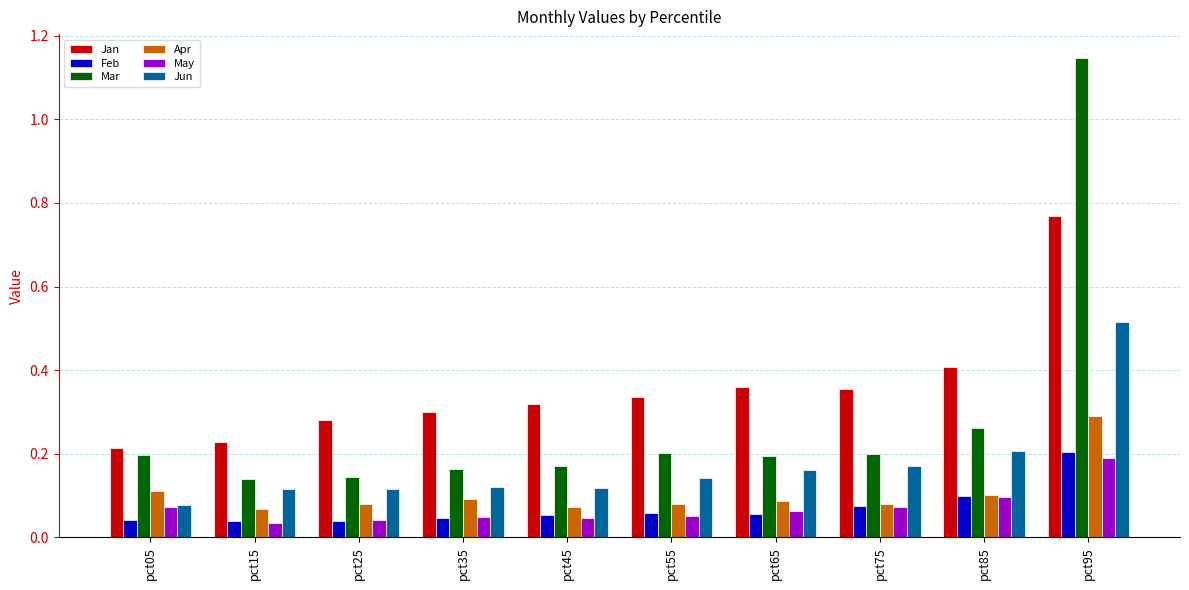

At which category is the sum across all series the highest?

pct95